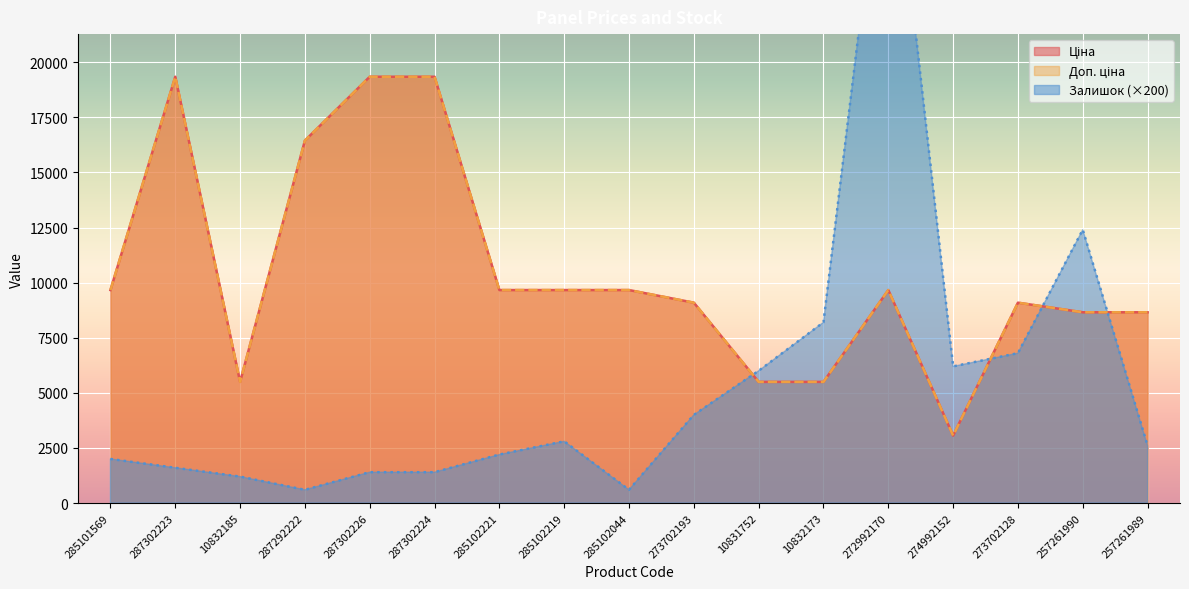

What is the sum of the Ціна values at 10832185 and 274992152?

8557.0